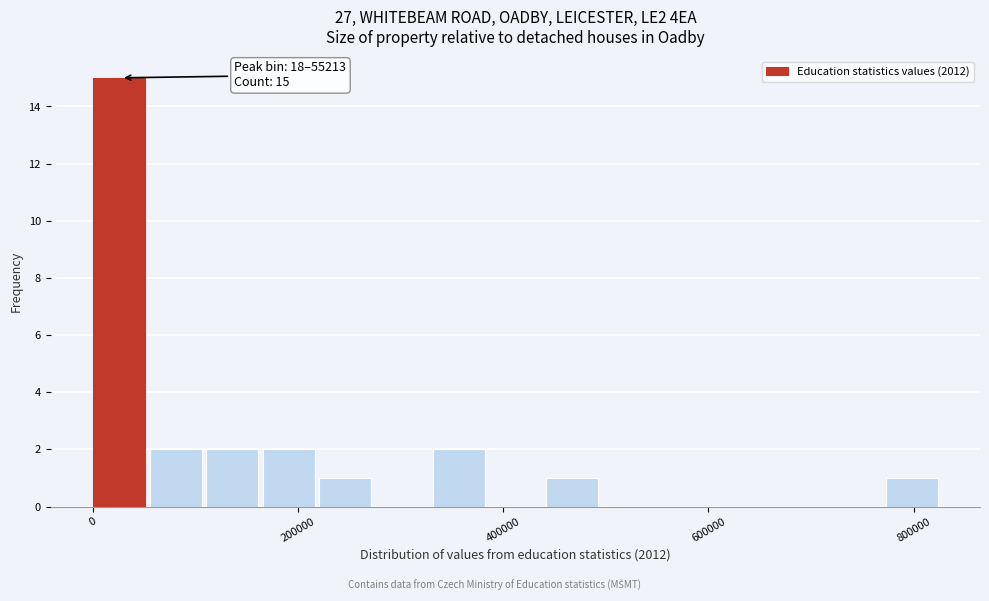

Read against the x-axis, roughly where is the centre of the tallest bar?

20000